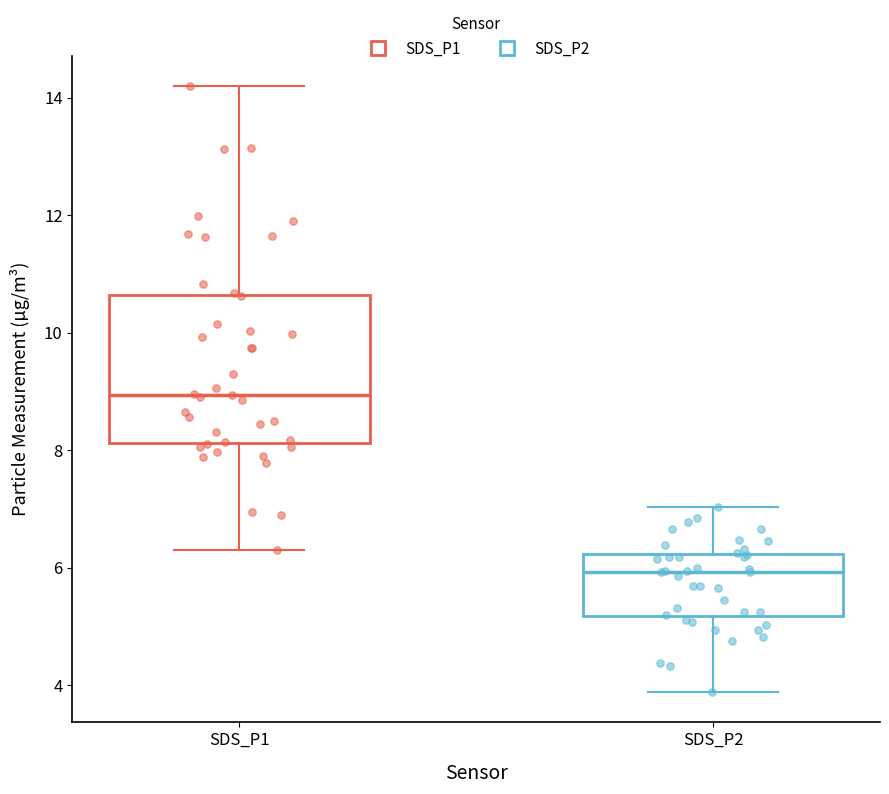

Which box has the highest median line?

SDS_P1